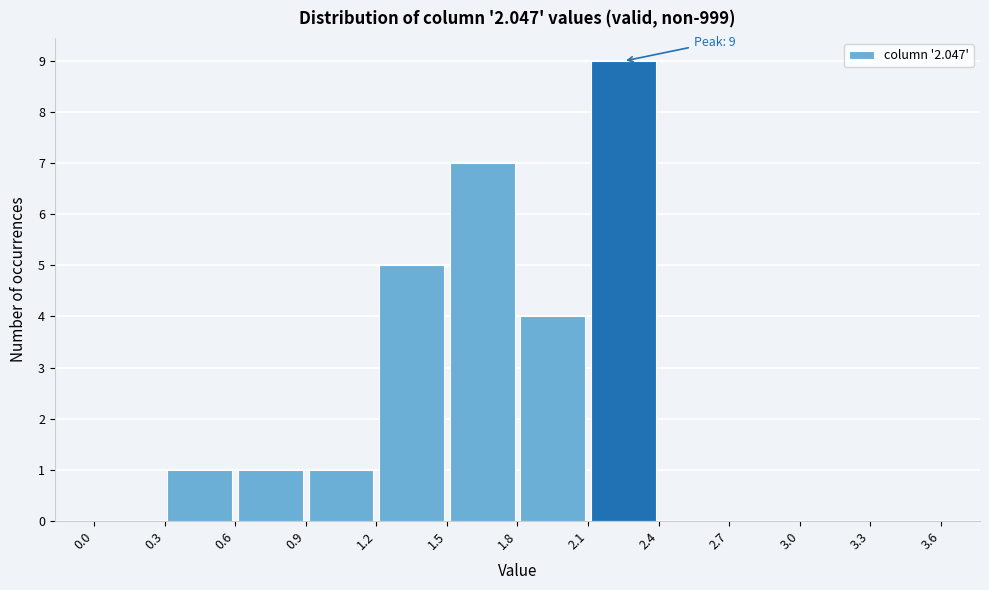

Which range on the x-axis has the tallest bar?

2.1 to 2.4